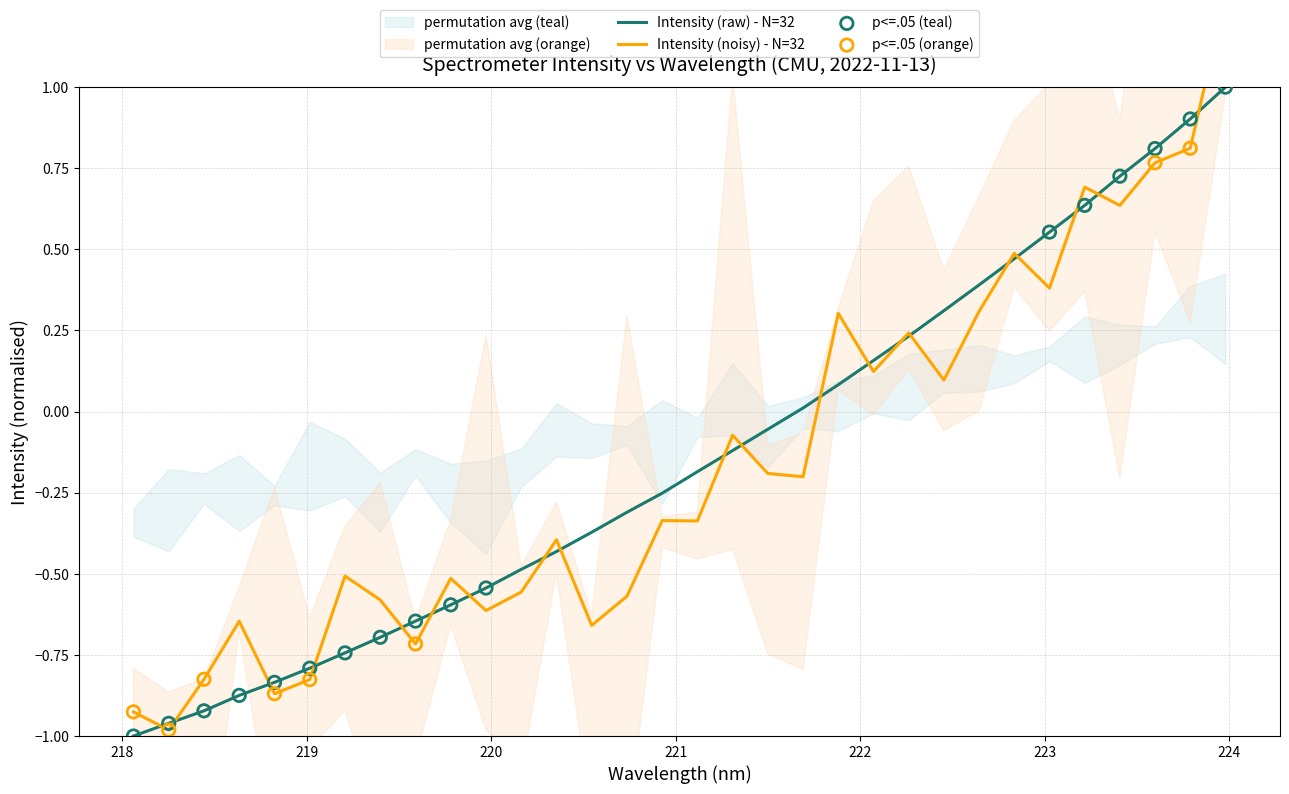

What is the highest value of the Intensity (raw) - N=32 series?

1.0